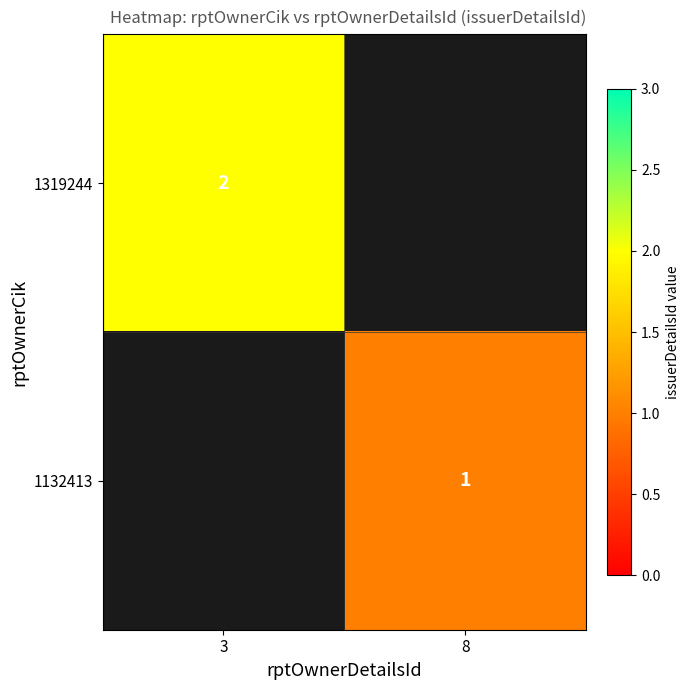

The value of 1132413 at 8 is 1. True or false?

True